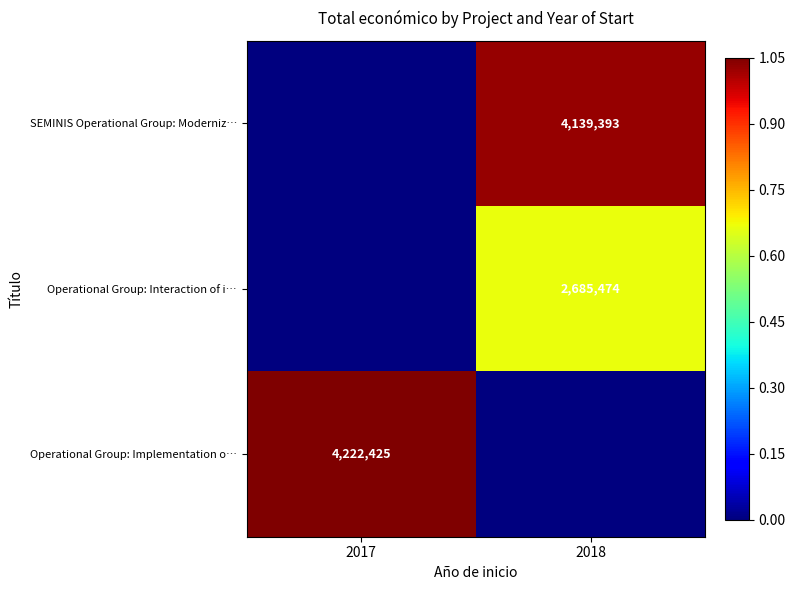

Is the value of Operational Group: Interaction of i… at 2018 greater than the value of Operational Group: Implementation o… at 2017?

No